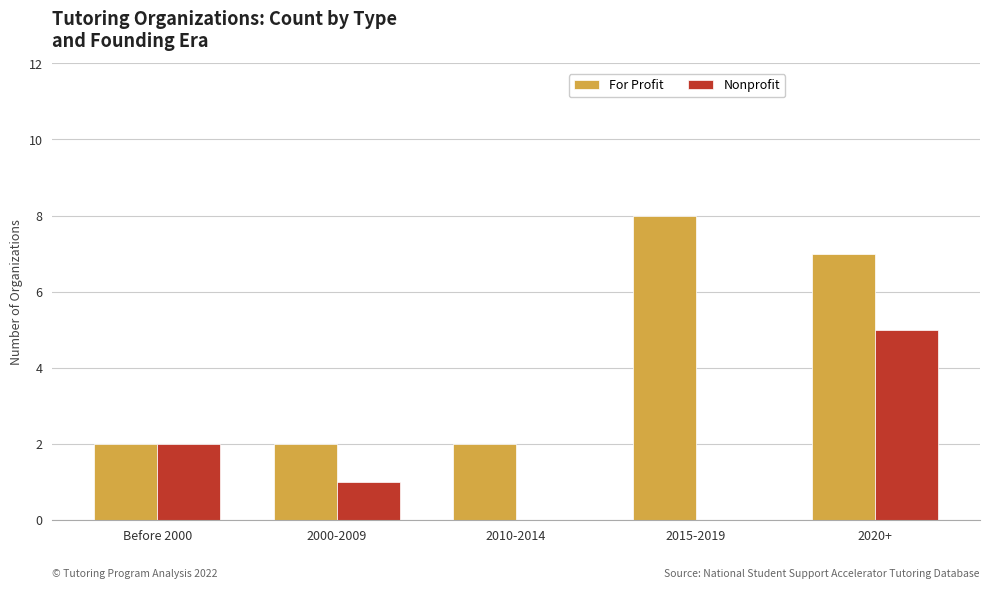

What is the total value across all series at 2010-2014?

2